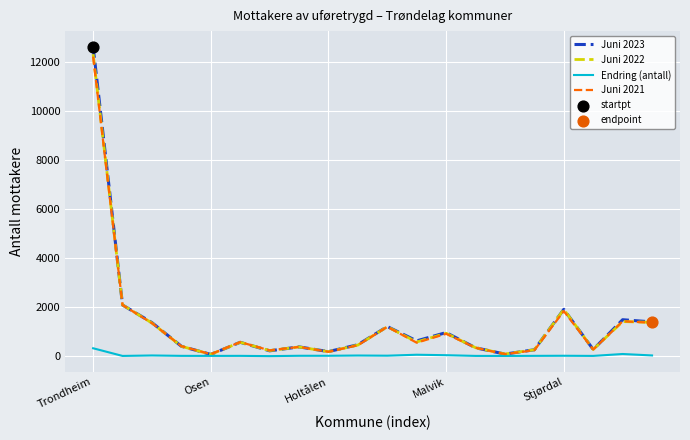

At how many categories does at least one series exceed 2606?

1